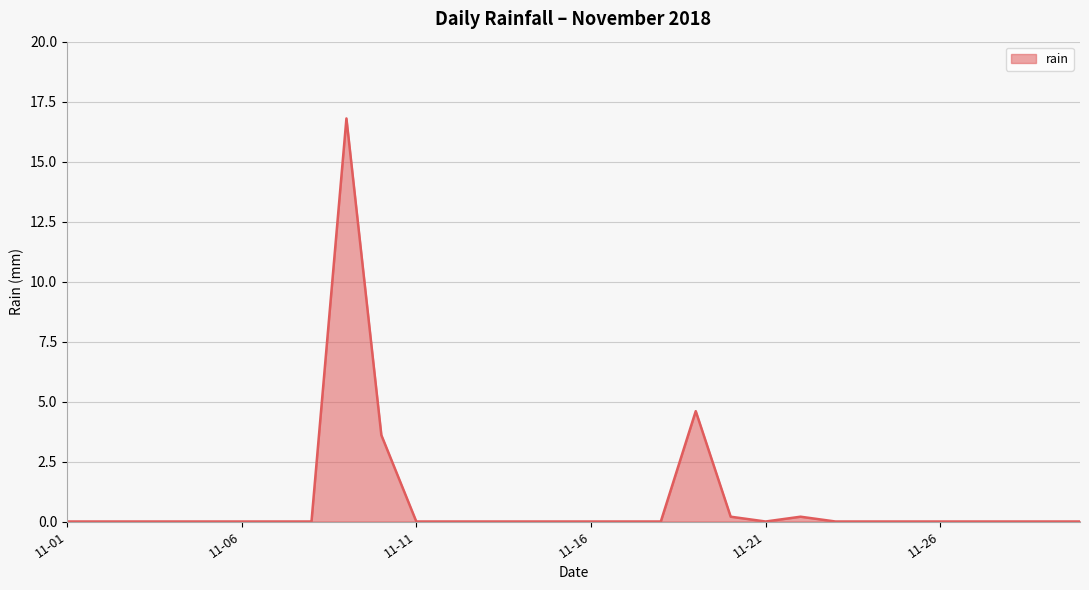

What is the difference between the maximum and minimum values?

16.8